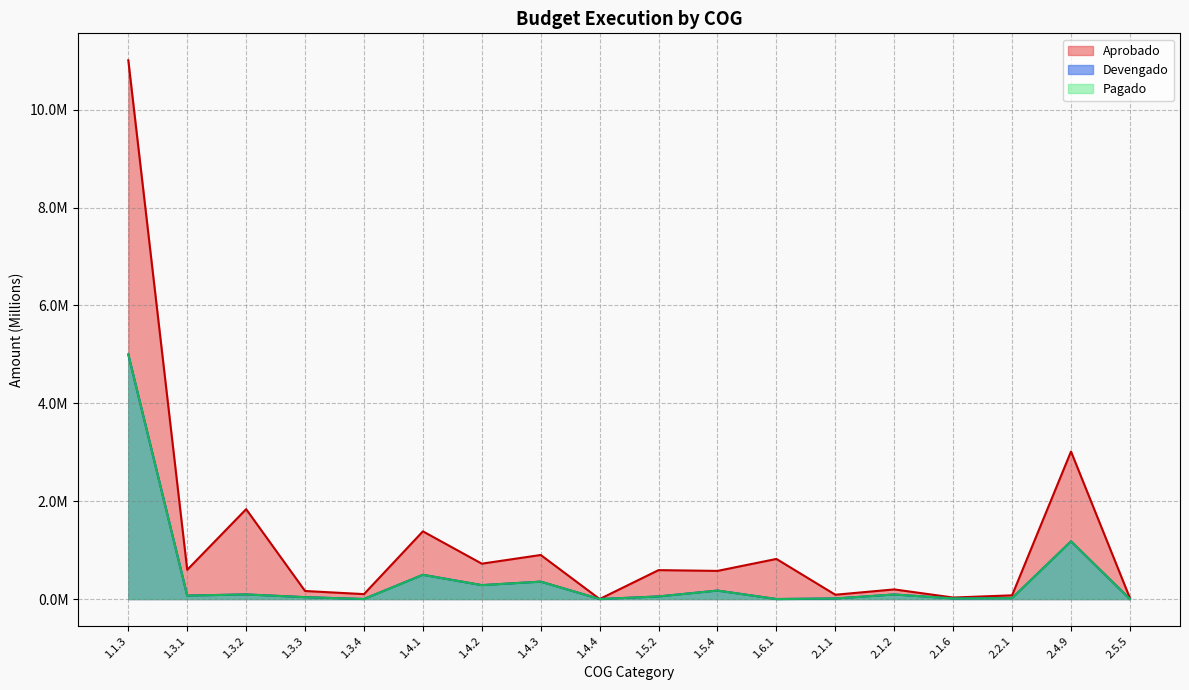

Is it true that Devengado equals 1.2 at 2.4.9?

True